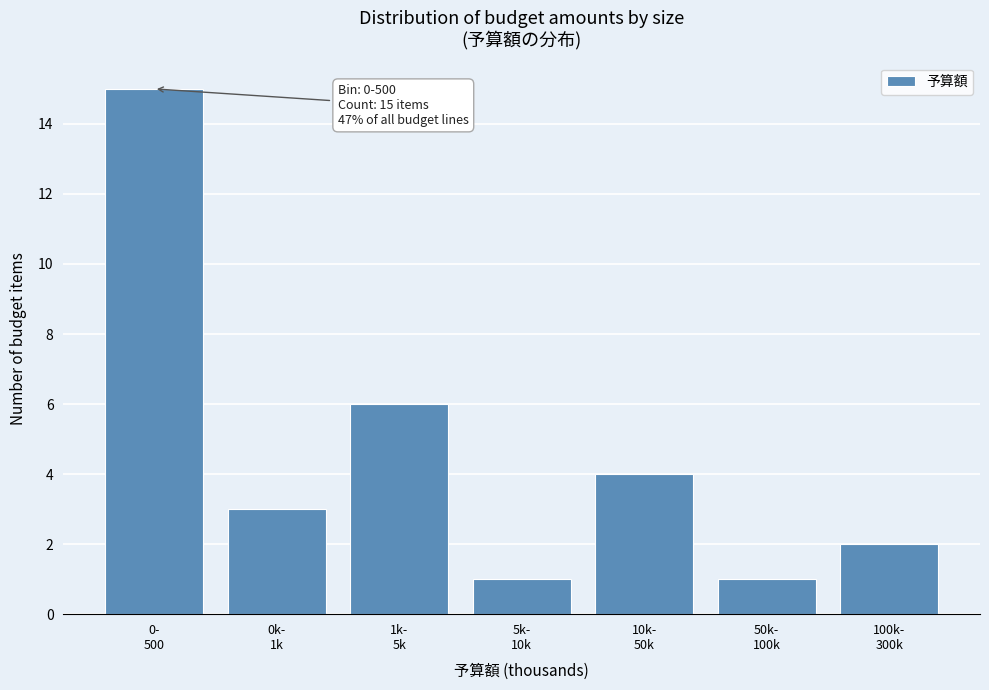

Reading left to right, list all the values displayed in this chart.

15	3	6	1	4	1	2